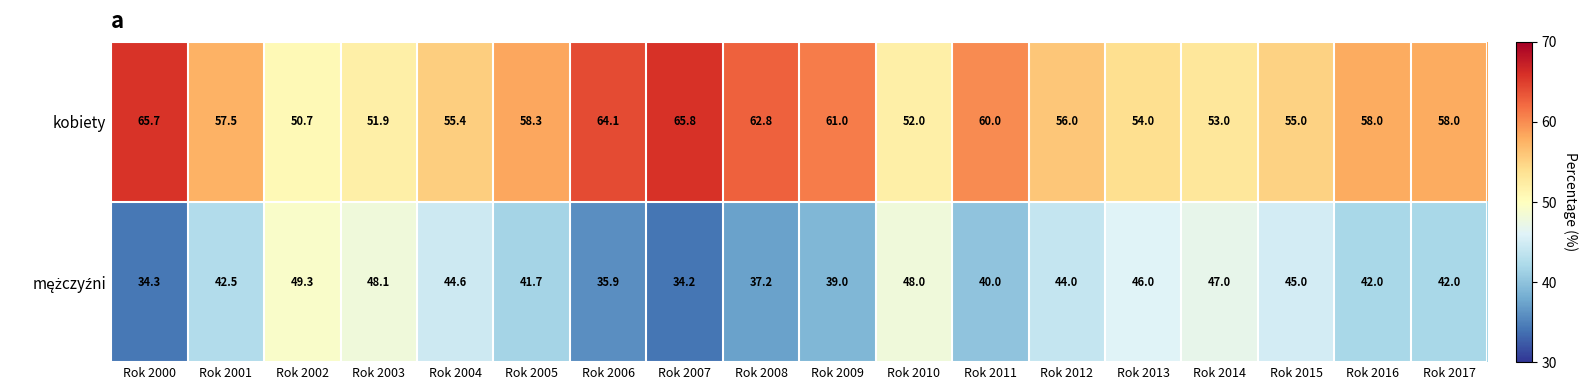

What is the difference between the maximum and second lowest values in the kobiety series?

13.9